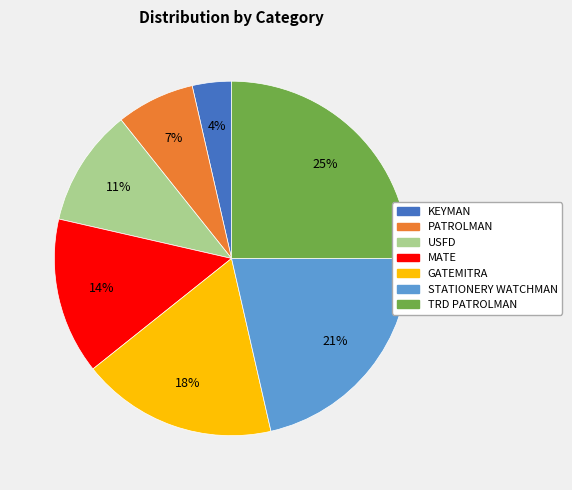

The TRD PATROLMAN slice represents 25% of the pie. True or false?

True